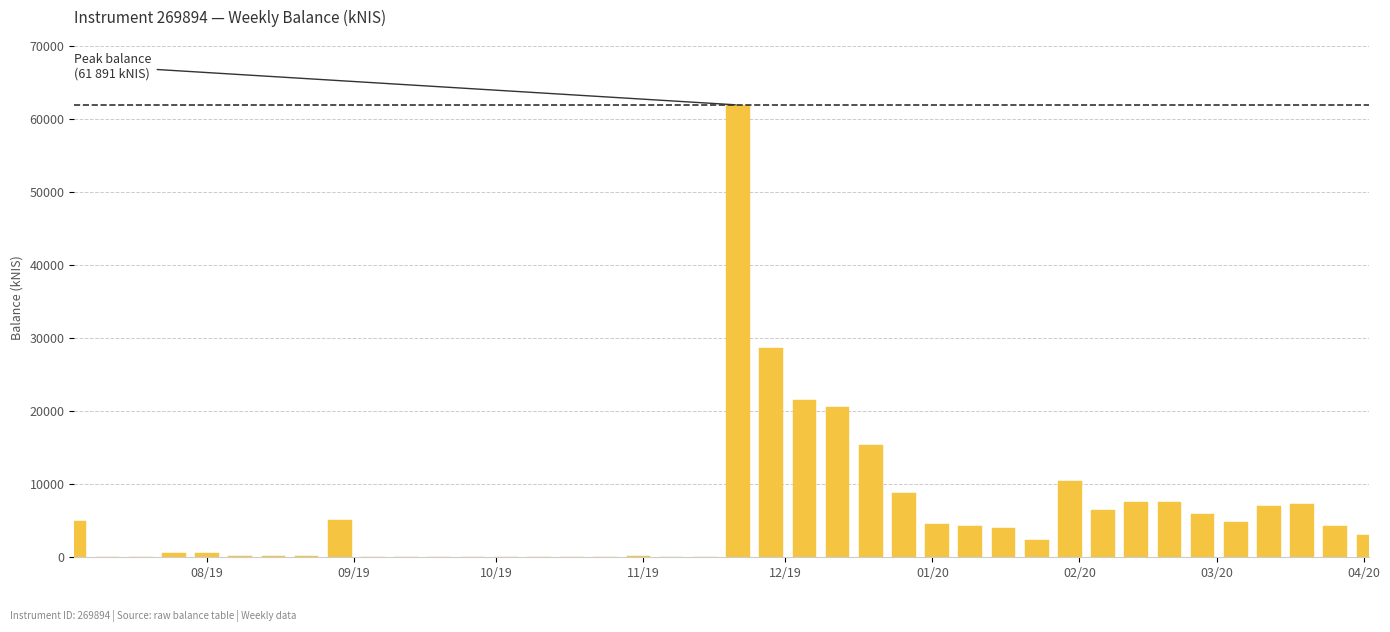

What is the greatest value displayed?

61891.6